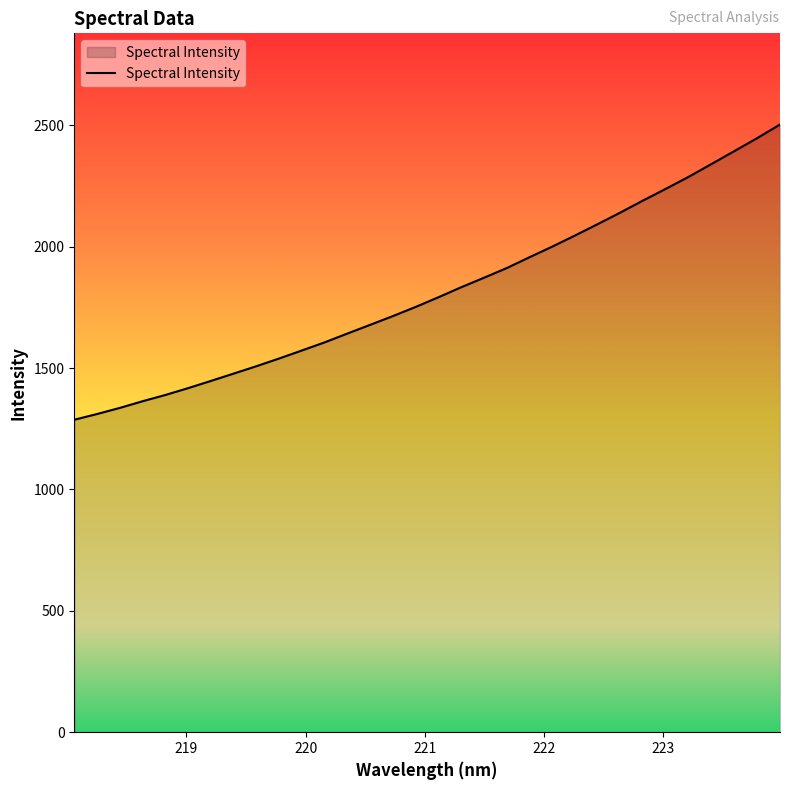

What is the difference between the maximum and minimum values?

1216.1